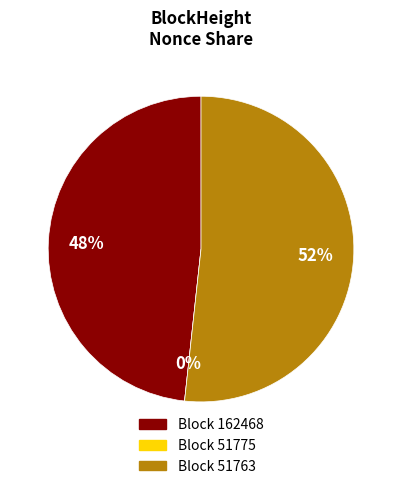

To the nearest percent, what portion does 162468 represent?

48%